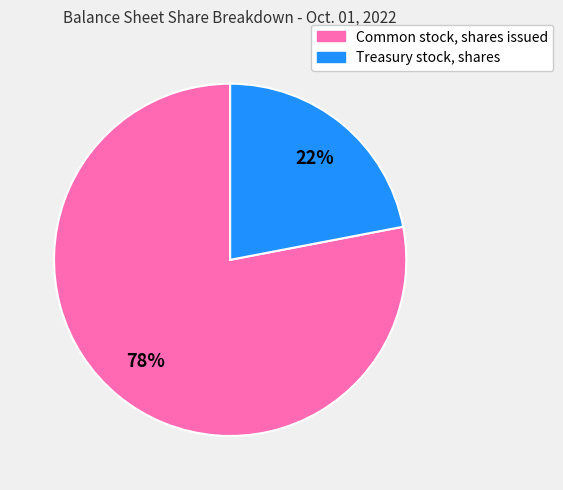

The Common stock, shares issued slice represents 93% of the pie. True or false?

False